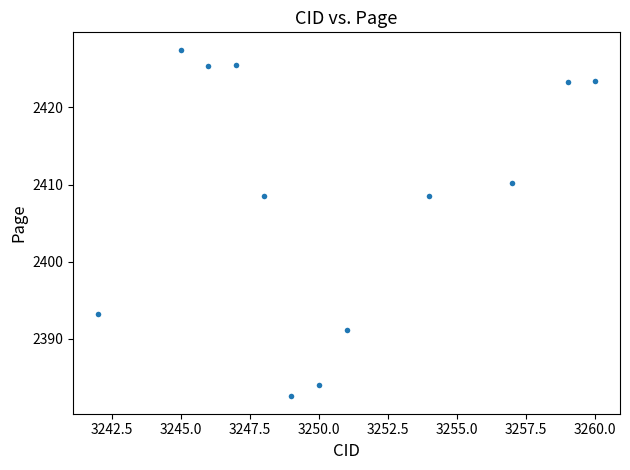

What is the range of X values (max minus min)?

18.0